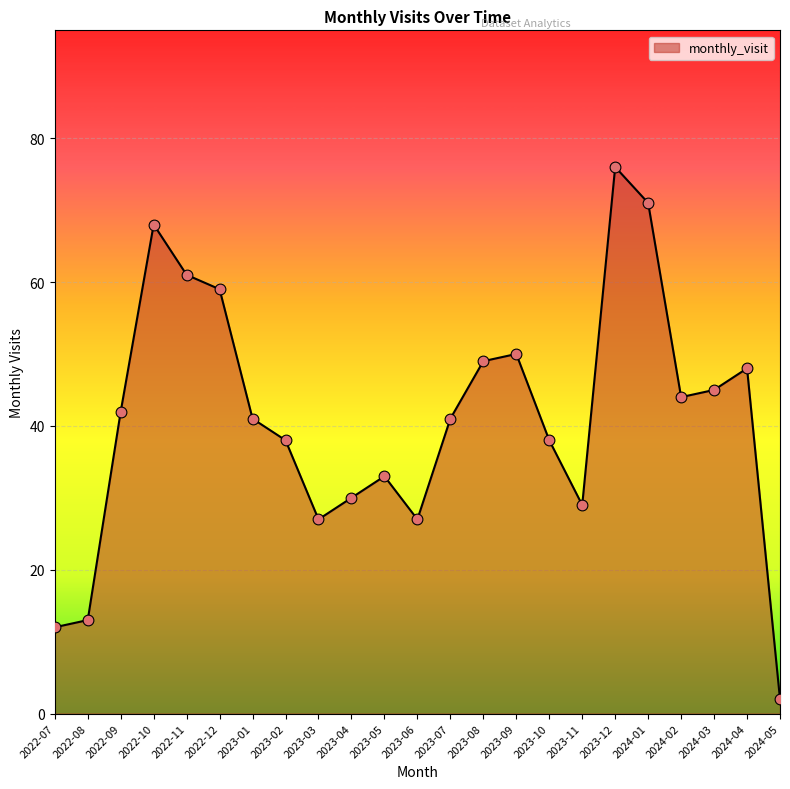

Between 2024-01 and 2022-10, which is larger?

2024-01